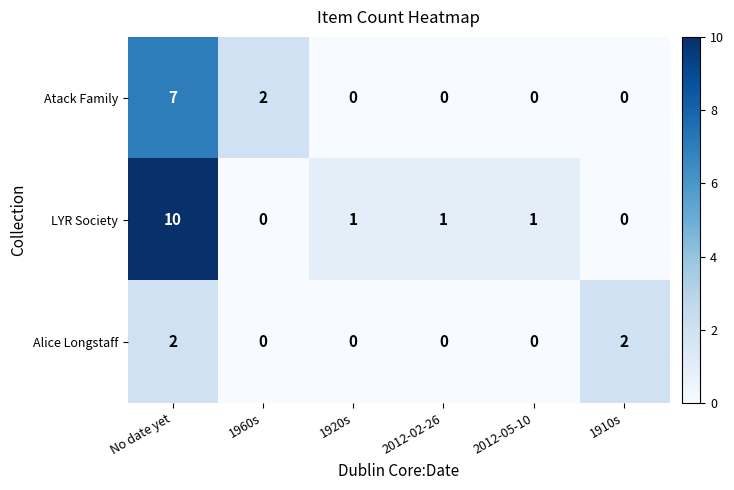

What is the maximum value for LYR Society?

10